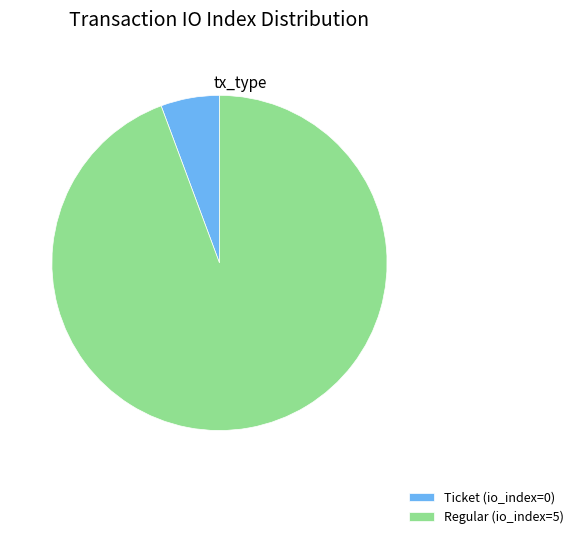

Combined, do Regular (io_index=5) and Ticket (io_index=0) account for over 50%?

Yes